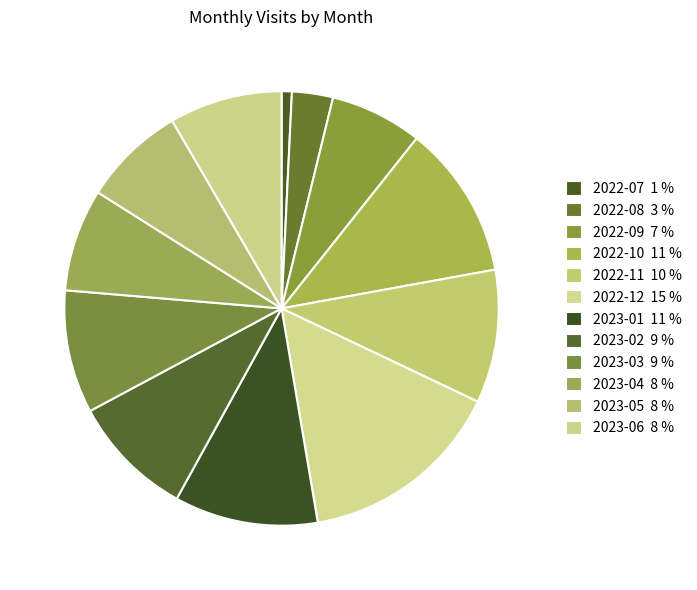

Which has a higher value, 2022-08 or 2022-11?

2022-11